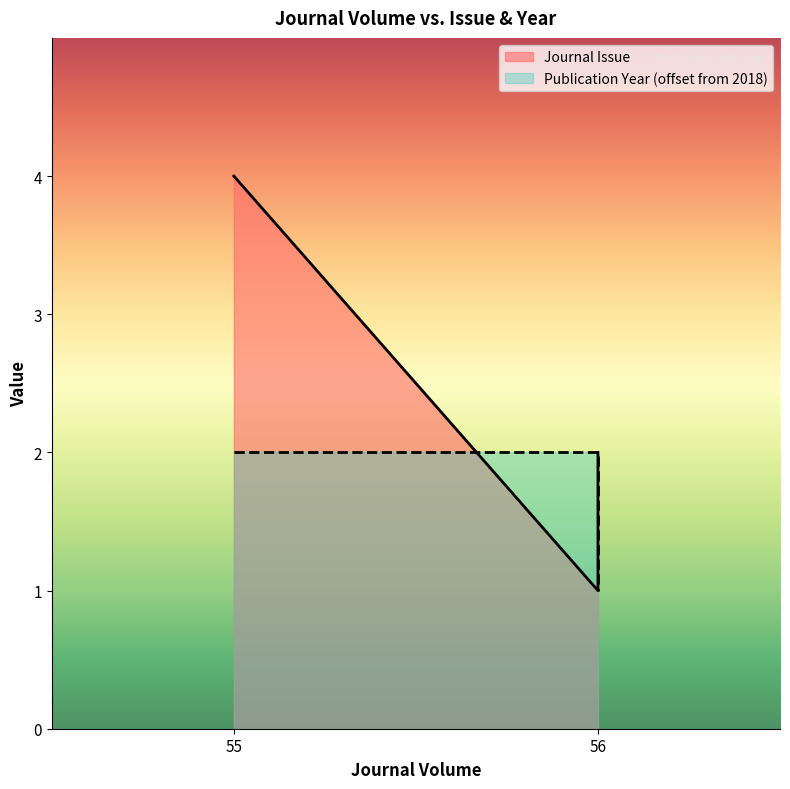

At which label does Journal Issue reach its peak?

55